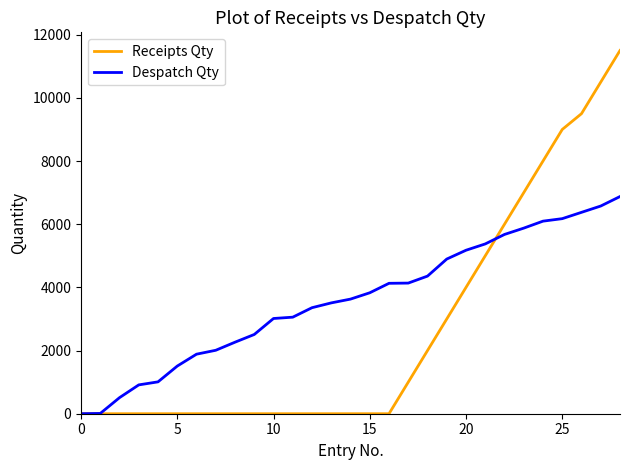

Which series has the largest total across all categories?

Despatch Qty